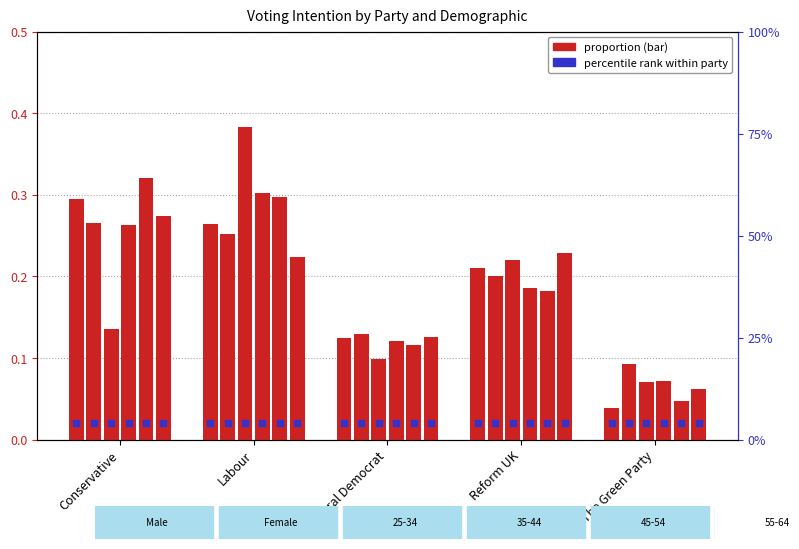

What is the sum of the Female values at Labour and Conservative?

0.5